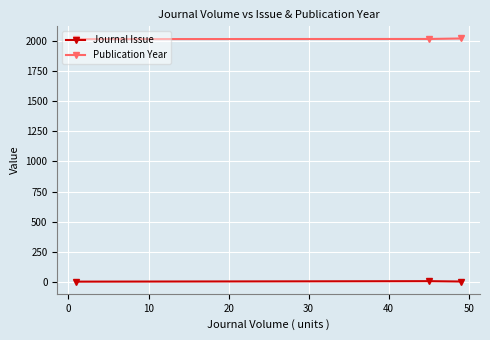

What is the maximum value for Publication Year?

2022